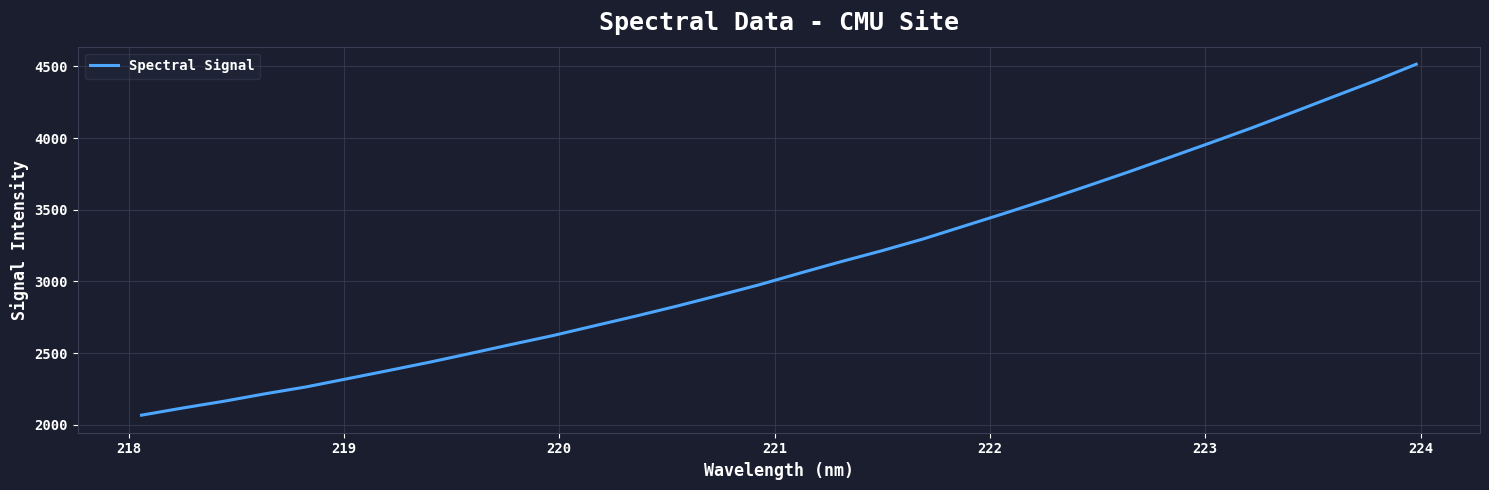

How many categories are shown in the chart?

32